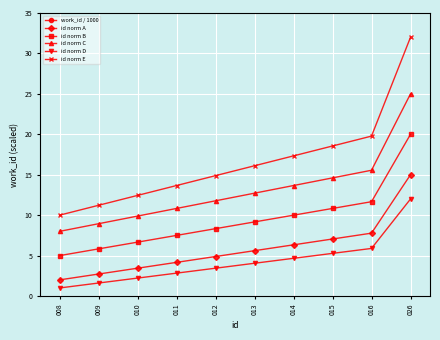

True or false: id norm E has a value of 3.6 at 009.

False